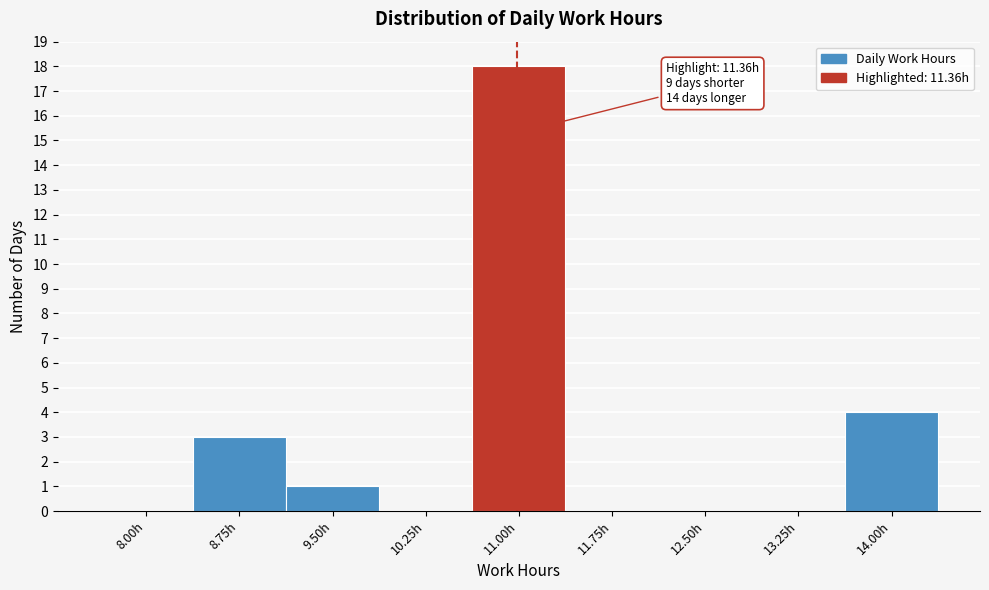

Reading left to right, list all the values displayed in this chart.

8.00h=0	8.75h=3	9.50h=1	10.25h=0	11.00h=18	11.75h=0	12.50h=0	13.25h=0	14.00h=4